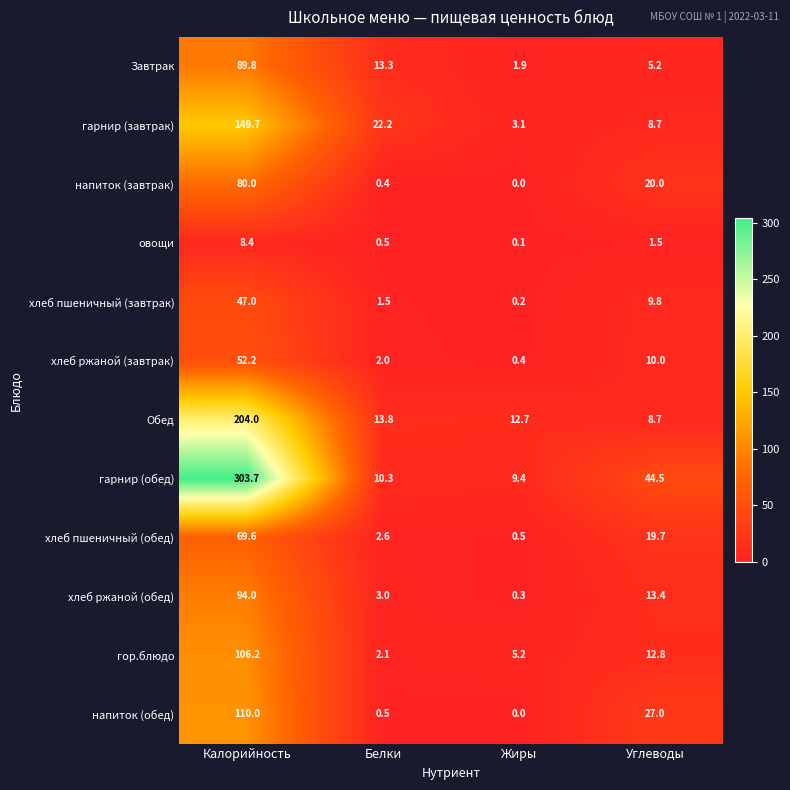

At which label does Завтрак first exceed 13?

Калорийность